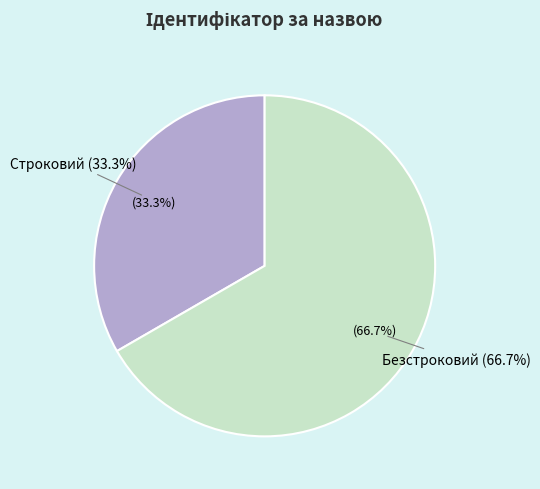

What is the ratio of the value at Строковий to the value at Безстроковий?

0.5